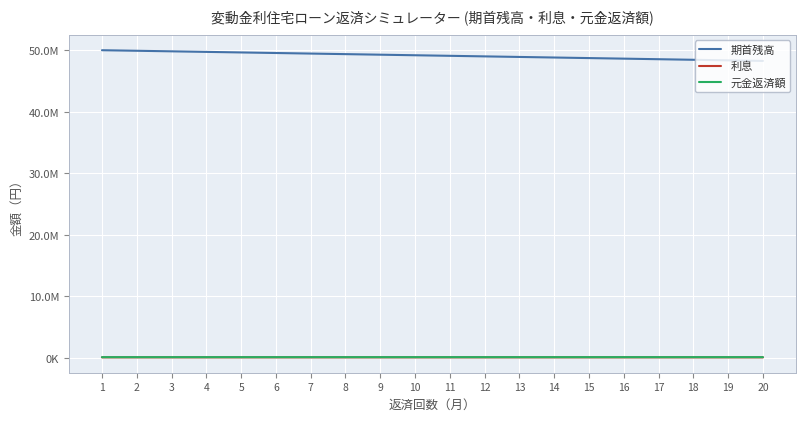

What is the sum of the 期首残高 values at 8 and 3?

99182173.8